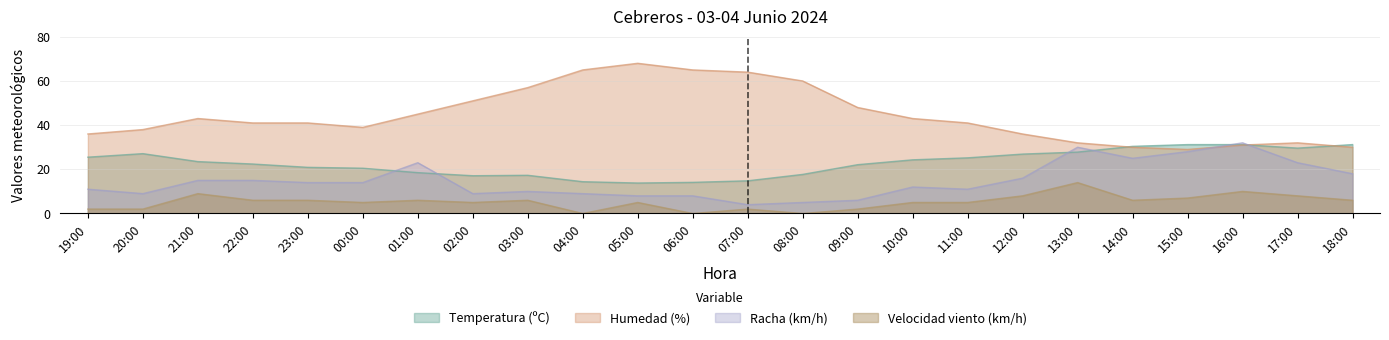

True or false: Velocidad del viento has a value of 6.0 at 22:00.

True